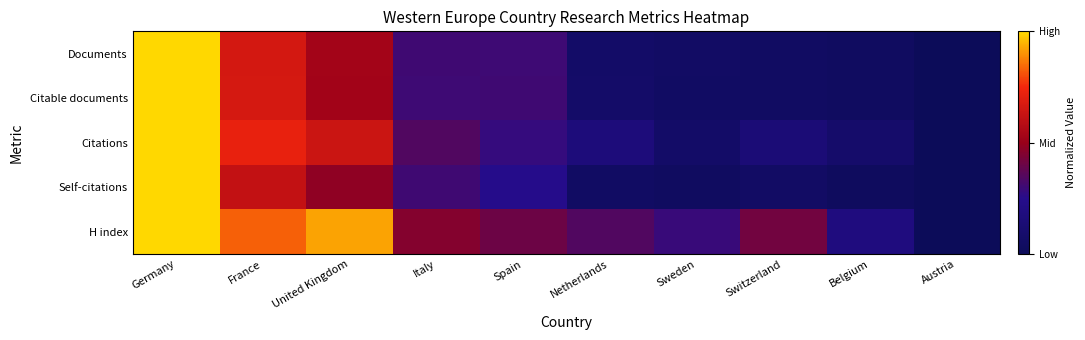

At United Kingdom, list the series in order from smallest to largest.

Self-citations, Citable documents, Documents, Citations, H index